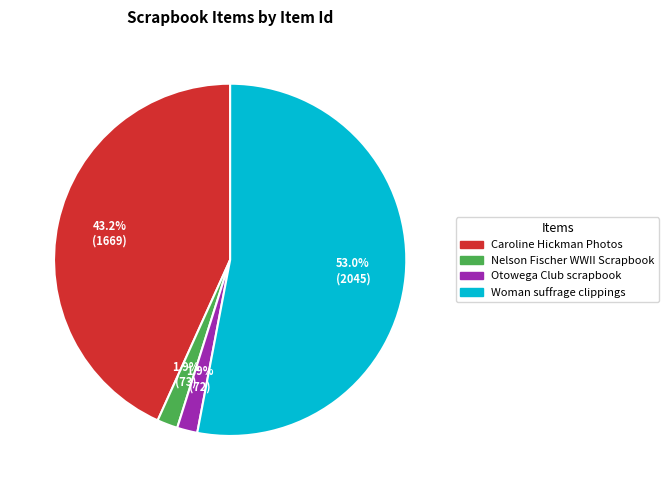

Which has a higher value, Otowega Club scrapbook or Woman suffrage clippings?

Woman suffrage clippings